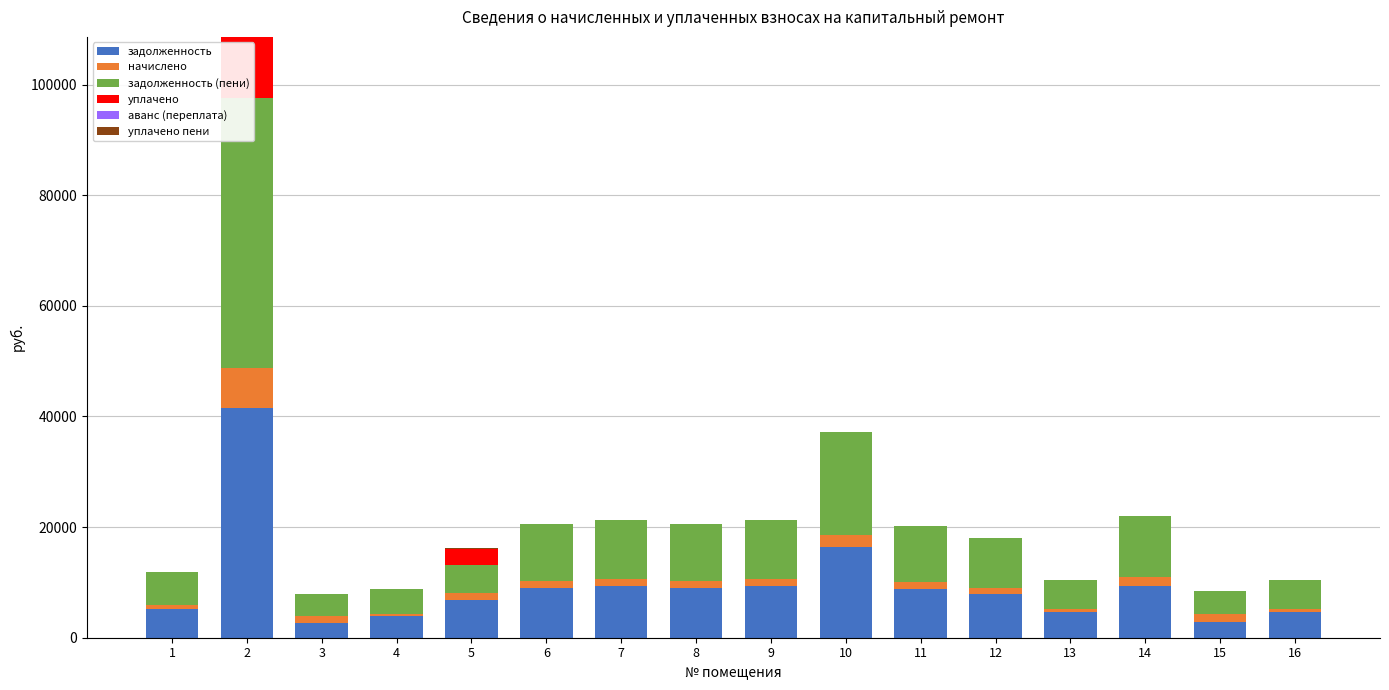

Reading left to right, what are all the values shown in this chart?

задолженность: 5190.3	41449.4	2693.6	3840.8	6866.6	9013.8	9325.2	9048.4	9325.2	16366.7	8858.1	7849.5	4567.5	9287.1	2912.0	4567.5
начислено: 720.0	7296.0	1243.2	532.8	1154.4	1250.4	1293.6	1255.2	1293.6	2270.4	1228.8	1147.2	633.6	1680.0	1344.0	633.6
задолженность (пени): 5910.3	59872.1	3936.8	4373.6	5110.7	10264.2	10618.8	10303.6	10618.8	18637.1	10086.9	8972.7	5201.1	10967.1	4256.0	5201.1
уплачено: 0.0	-11126.7	0.0	0.0	2910.3	0.0	0.0	0.0	0.0	0.0	0.0	24.0	0.0	0.0	0.0	0.0
аванс (переплата): 0.0	0.0	0.0	0.0	0.0	0.0	0.0	0.0	0.0	0.0	0.0	0.0	0.0	0.0	0.0	0.0
уплачено пени: 0.0	0.0	0.0	0.0	110.3	0.0	0.0	0.0	0.0	0.0	0.0	0.0	0.0	0.0	0.0	0.0